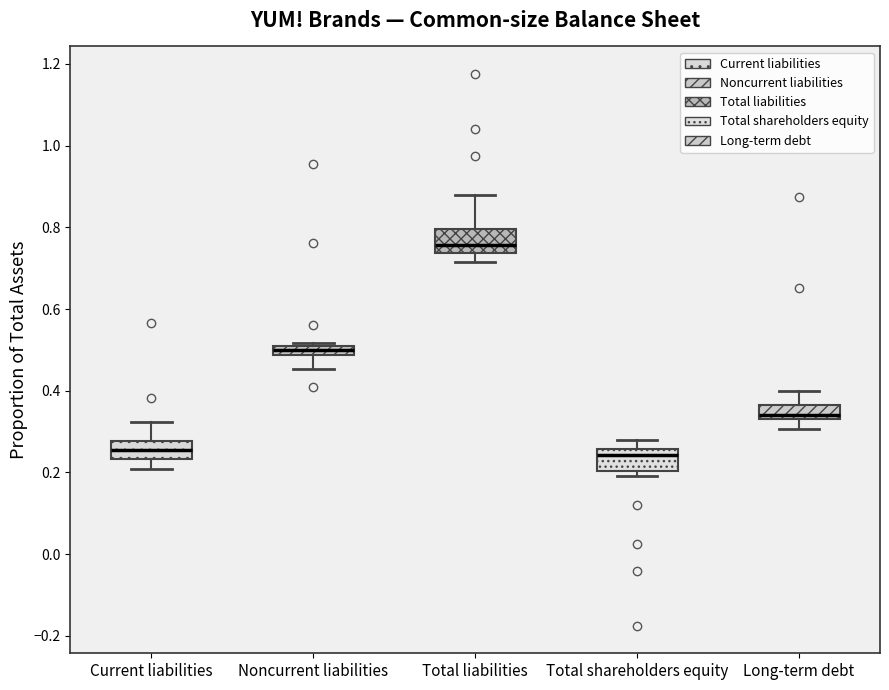

Where is the lower edge of the box for Total shareholders equity on the y-axis? The values are not printed on the chart, so give them approximately, as read against the axis.

0.20